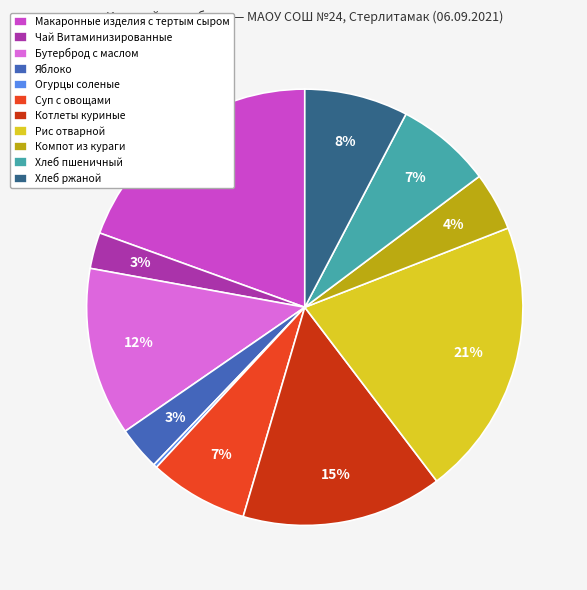

To the nearest percent, what is the average slice percentage?

9%